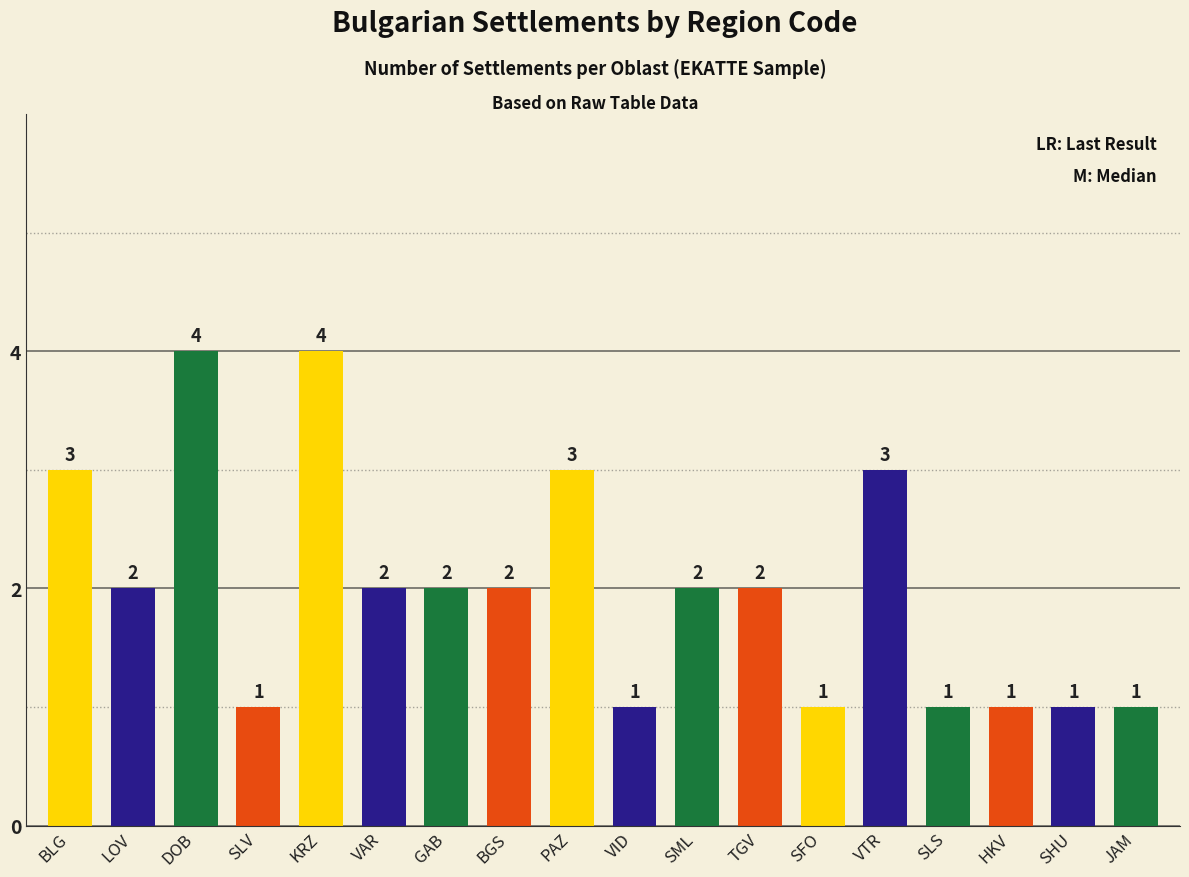

At which label does the data first exceed 2?

BLG